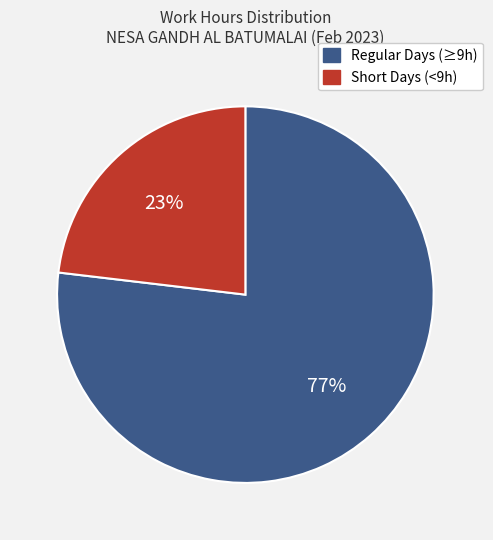

Does any single category account for the majority?

Yes